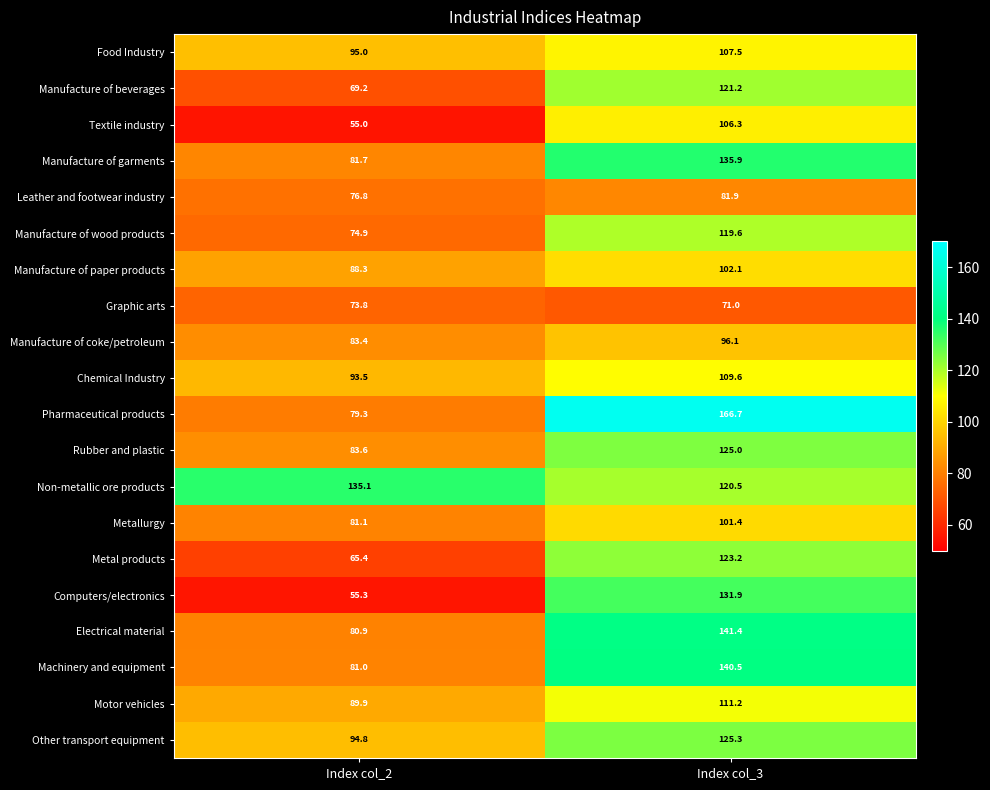

What is the difference between the maximum and minimum values in the Textile industry series?

51.3